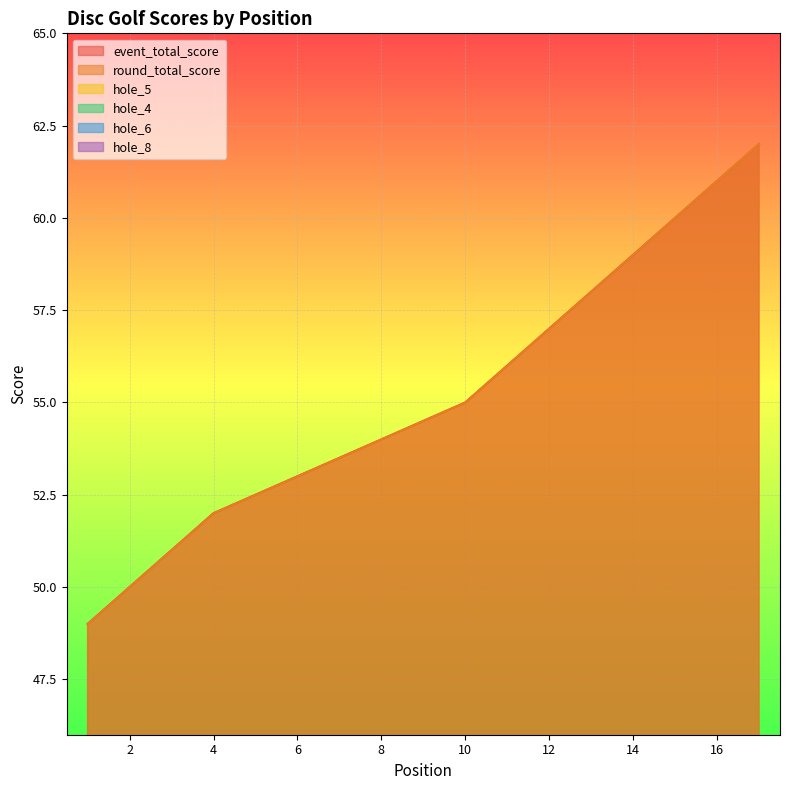

How many lines are shown in the chart?

6